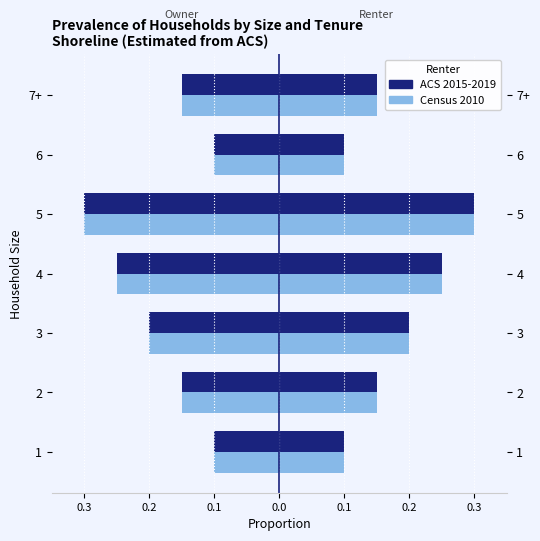

Which has a higher value, 7+ or 4?

7+